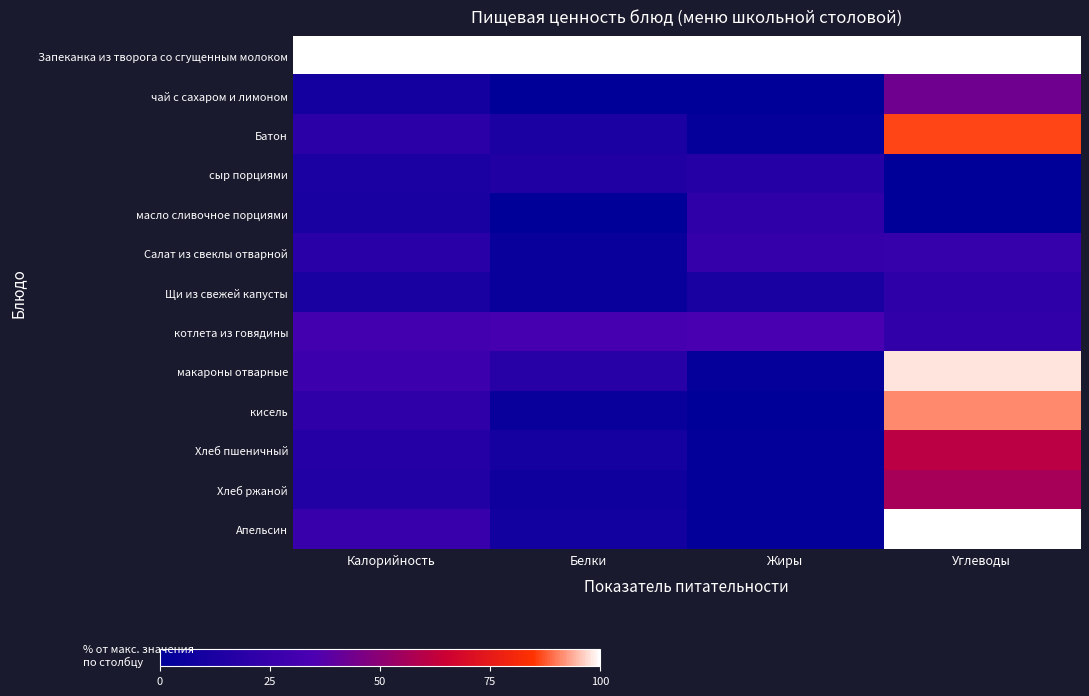

Rank the series by their maximum value, from lowest to highest.

сыр порциями, Щи из свежей капусты, масло сливочное порциями, Салат из свеклы отварной, котлета из говядины, чай с сахаром и лимоном, Хлеб ржаной, Хлеб пшеничный, Батон, кисель, макароны отварные, Апельсин, Запеканка из творога со сгущенным молоком